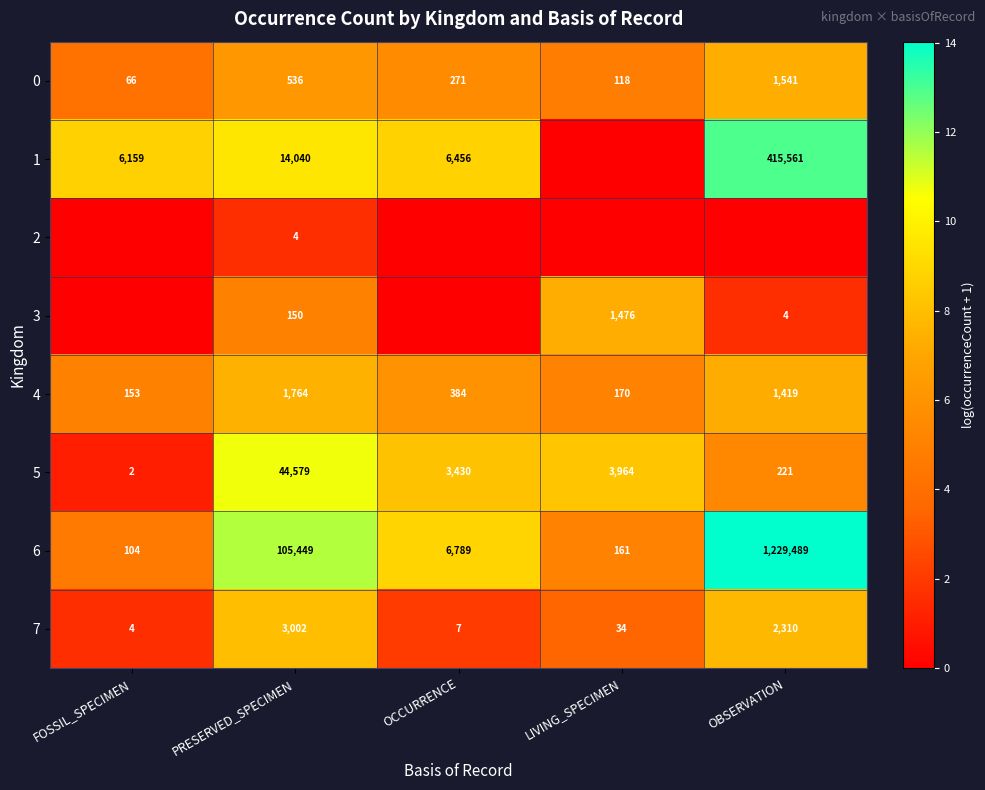

The 0 series shows 1541 at OBSERVATION. True or false?

True